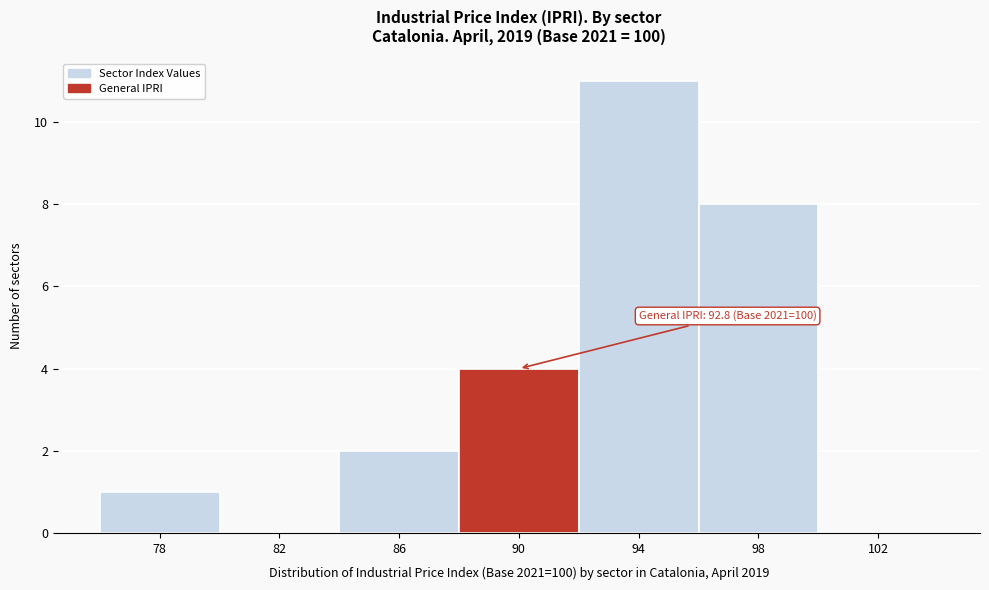

Reading left to right, list all the values displayed in this chart.

78=1	82=0	86=2	90=4	94=11	98=8	102=0